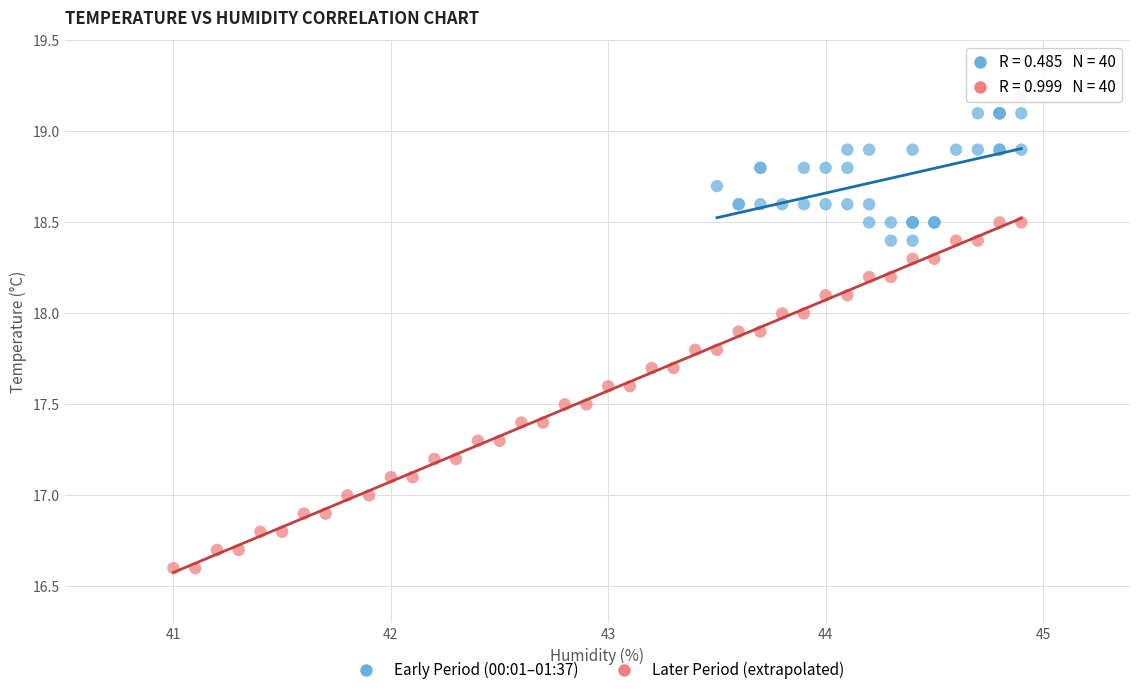

Which series reaches the minimum Y coordinate?

Later Period (extrapolated)